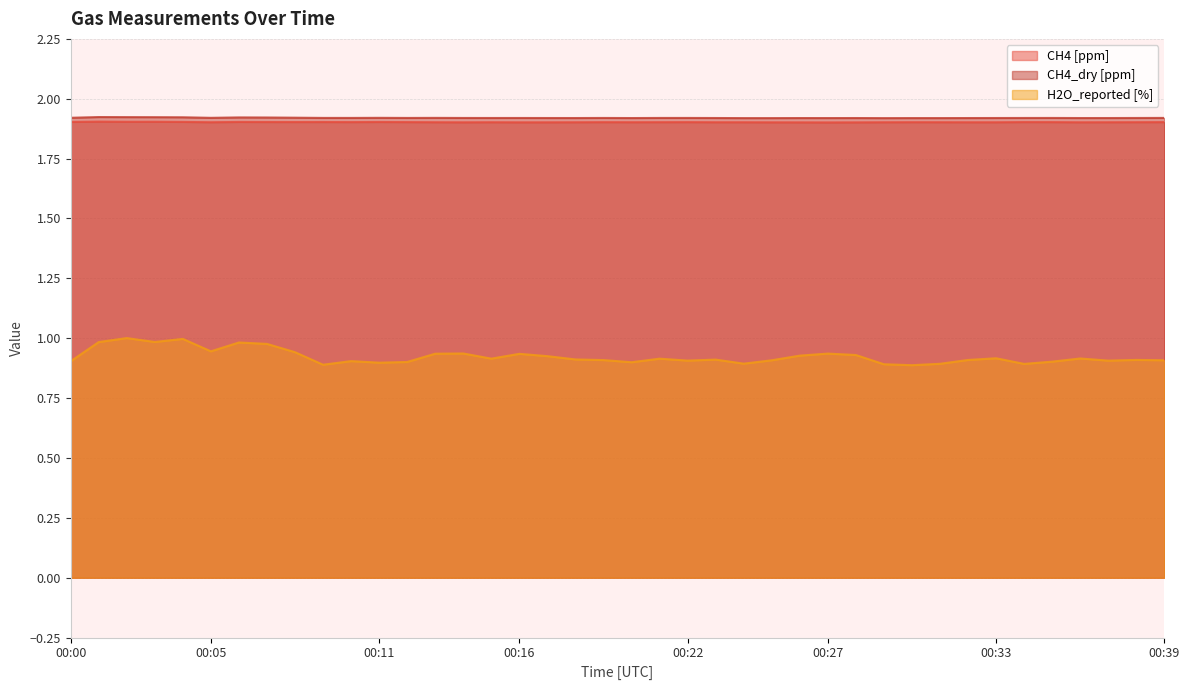

Is it true that CH4 [ppm] equals 1.9 at 00:16?

True